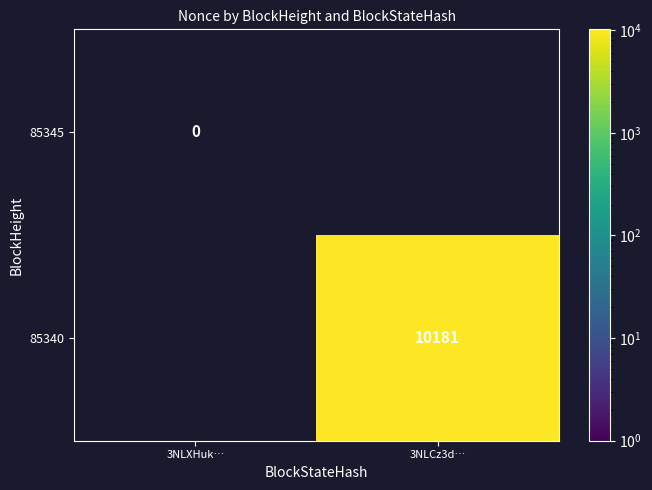

The value of 85345 at 3NLXHuk… is 0.0. True or false?

True